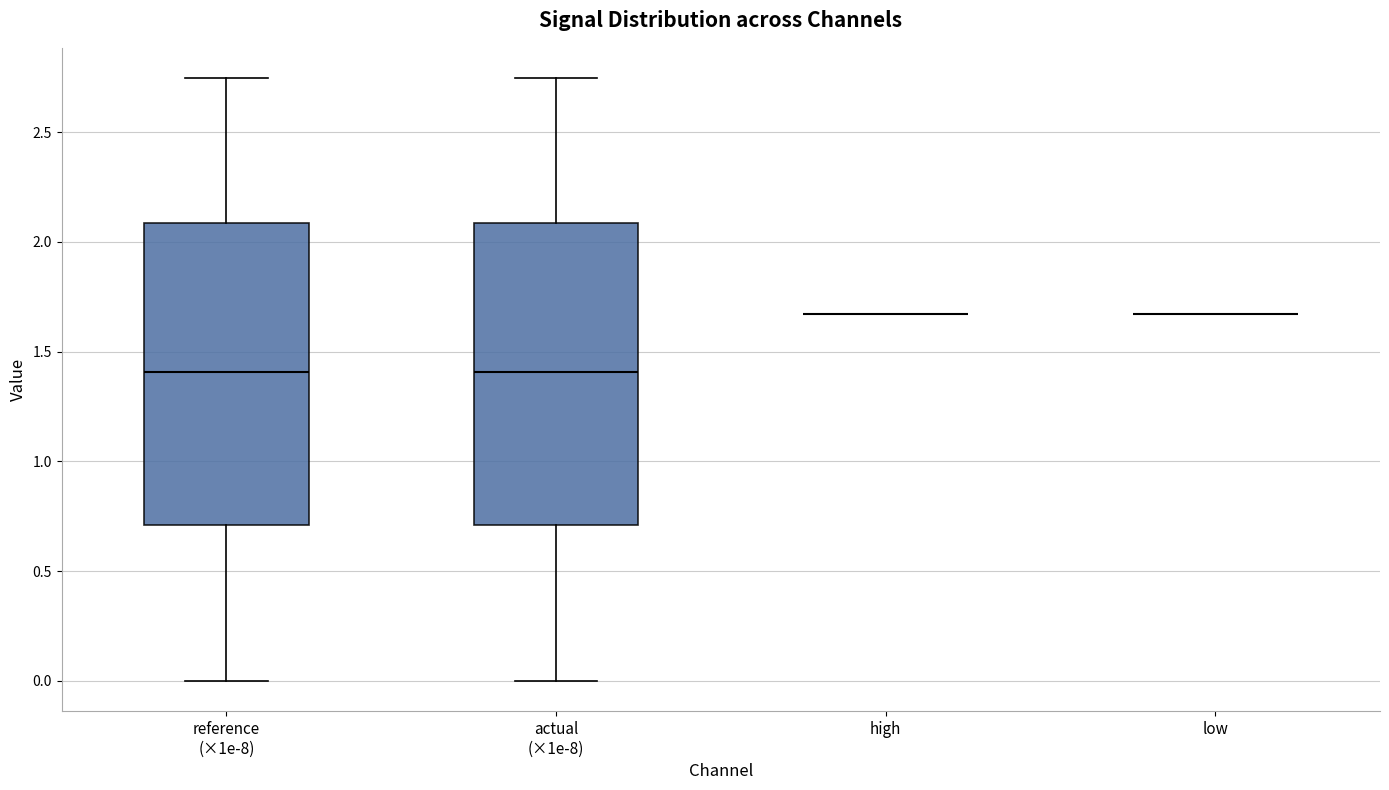

Where is the lower edge of the box for actual (×1e-8) on the y-axis? The values are not printed on the chart, so give them approximately, as read against the axis.

0.70